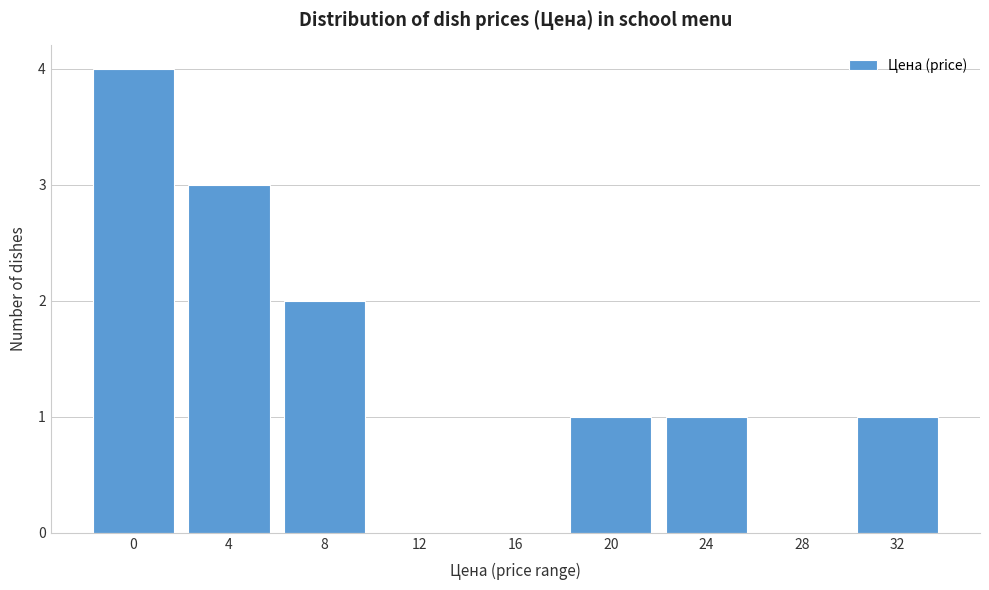

Reading right to left, what are all the values shown in this chart?

32=1	28=0	24=1	20=1	16=0	12=0	8=2	4=3	0=4